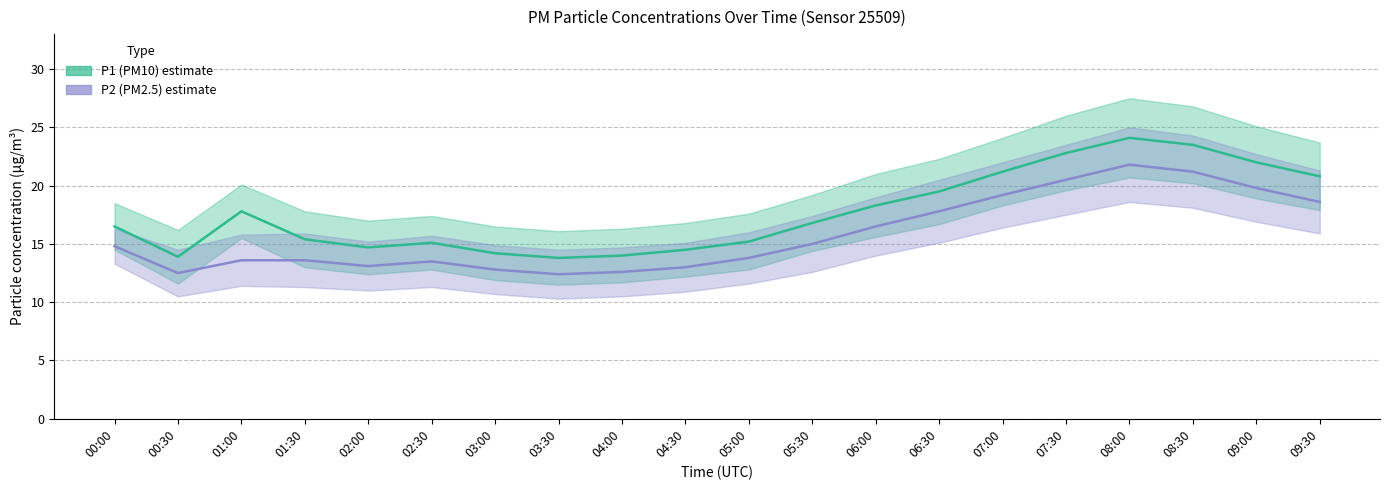

Is this an area chart (filled region under the line)?

No